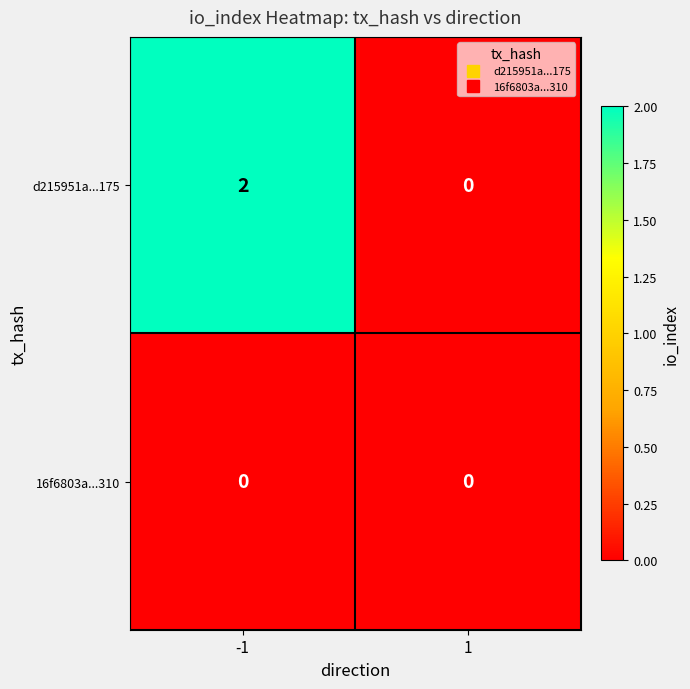

Reading left to right, extract all data points from this chart.

d215951a...175: -1=2	1=0
16f6803a...310: -1=0	1=0